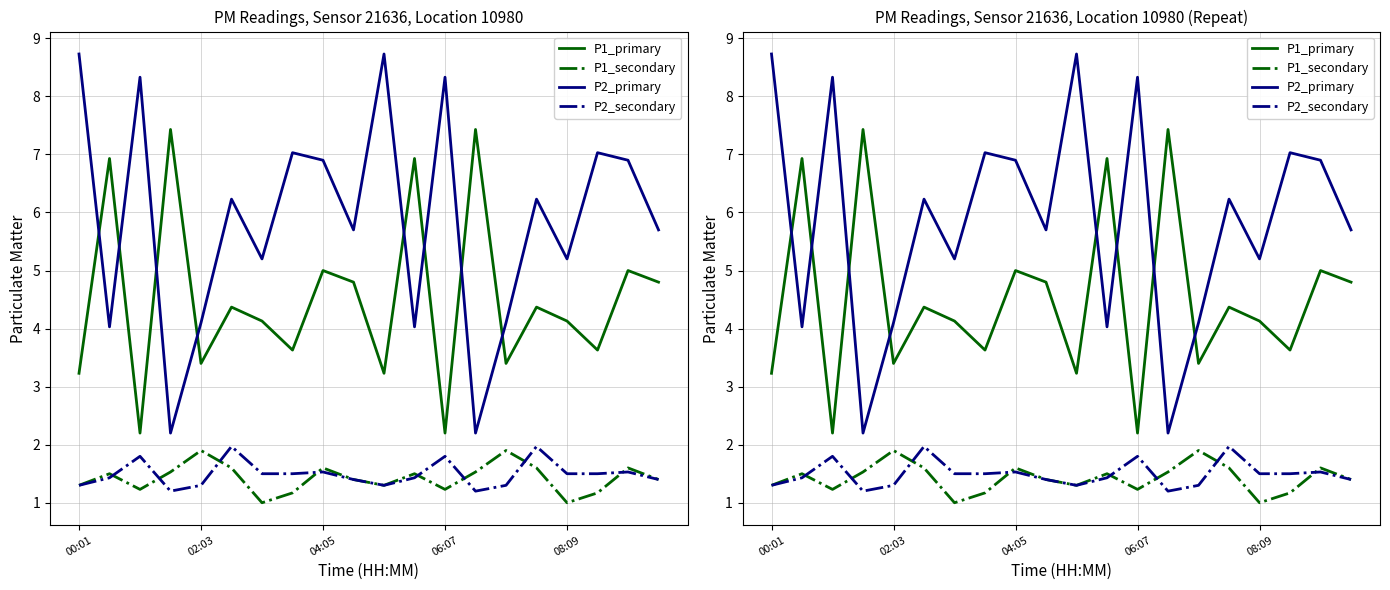

What is the sum of all P1_secondary values?

28.5